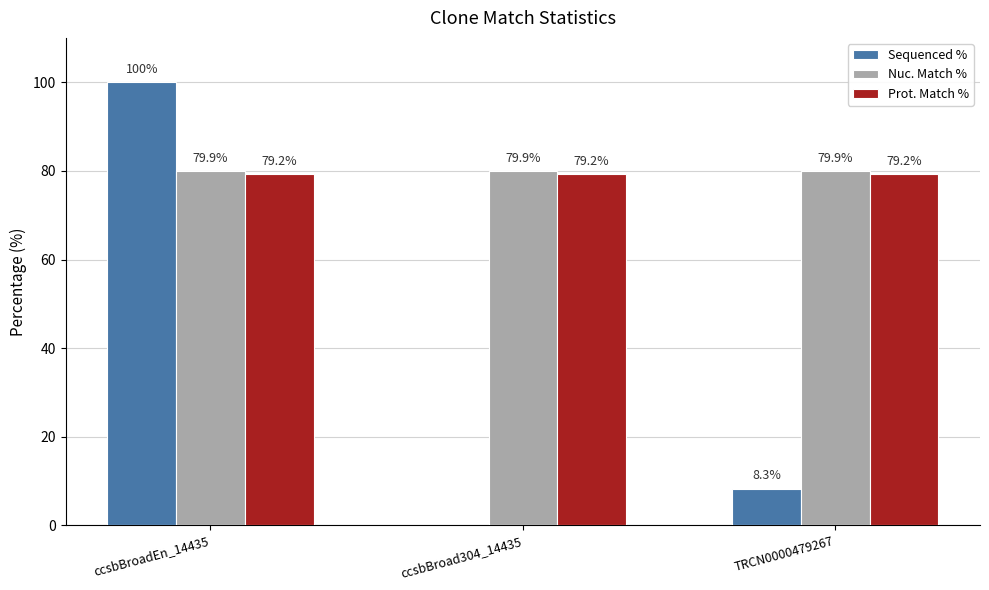

Are the bars grouped side by side (vs. stacked)?

Yes